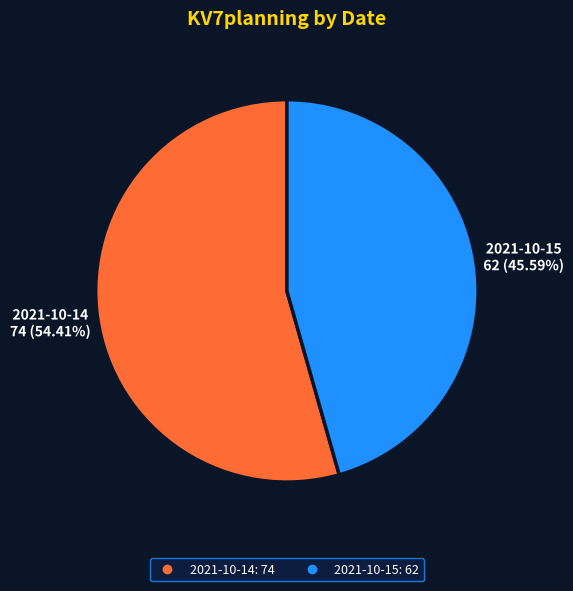

Approximately how many times larger is the value at 2021-10-15 compared to 2021-10-14?

0.8